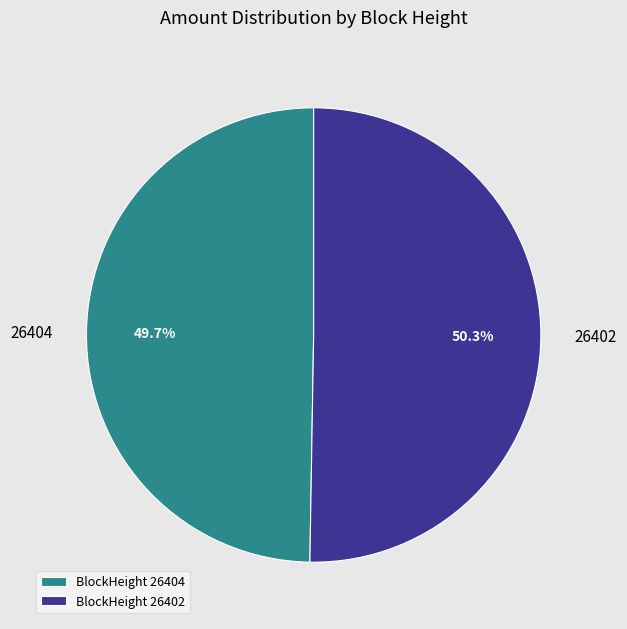

How many slices are in this pie chart?

2